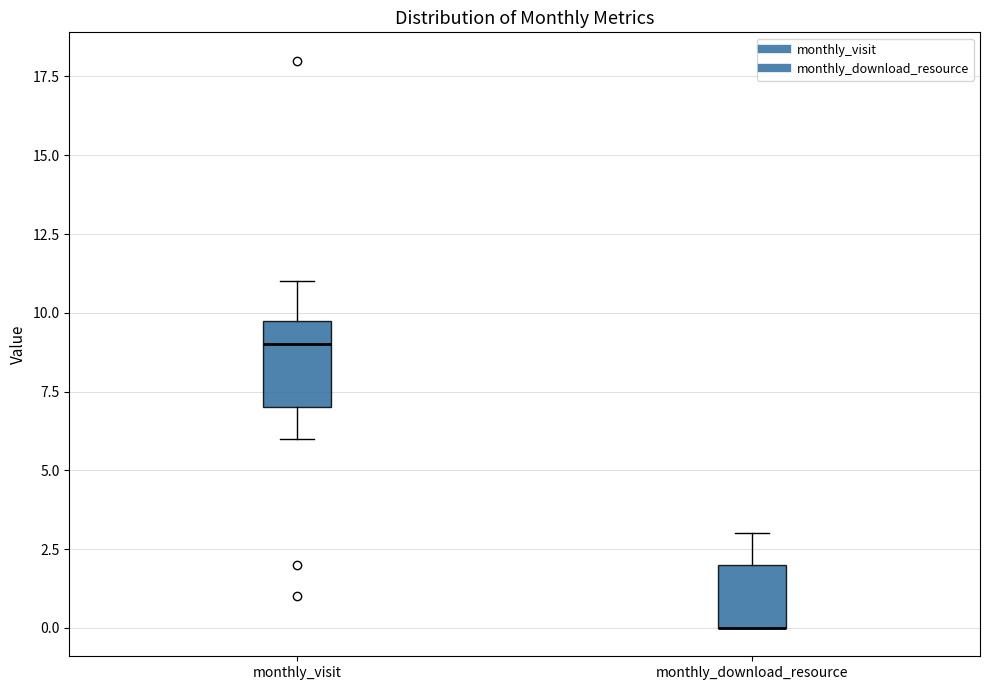

Which box is the tallest, from its lower edge to its upper edge?

monthly_visit